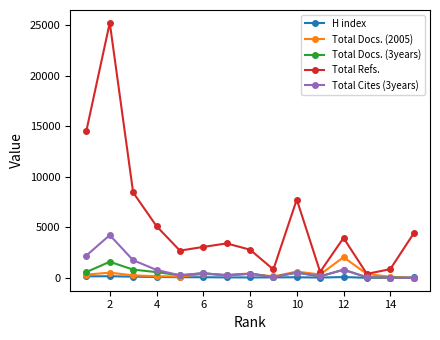

Which series has the widest spread of values?

Total Refs.